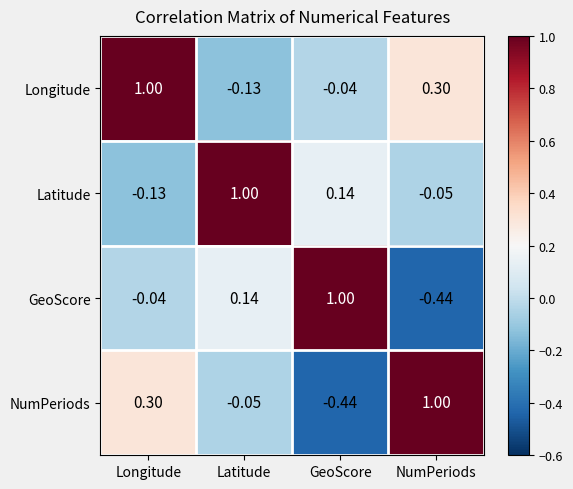

At which label does NumPeriods reach its peak?

NumPeriods